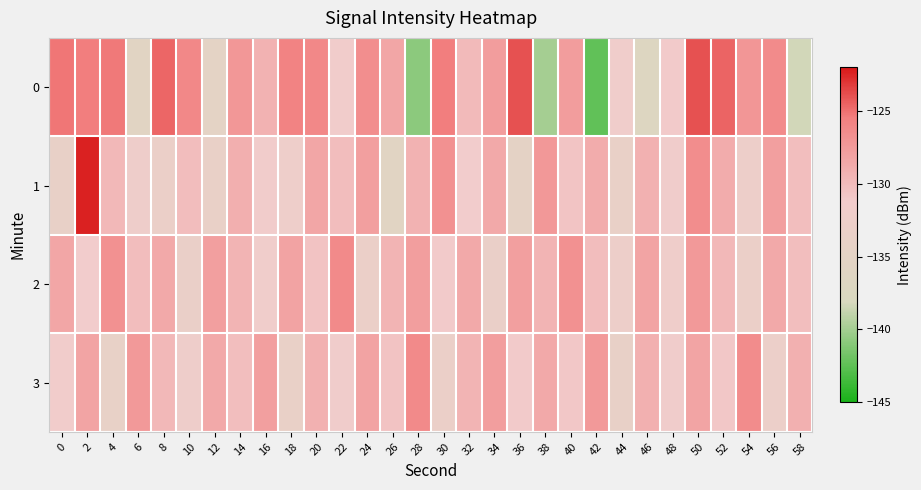

Reading left to right, list all the values displayed in this chart.

0: 0=-125.2	2=-125.4	4=-125.2	6=-135.8	8=-124.7	10=-126.2	12=-135.0	14=-127.3	16=-129.3	18=-125.8	20=-126.2	22=-131.4	24=-126.6	26=-128.5	28=-140.9	30=-125.4	32=-129.8	34=-127.7	36=-124.0	38=-139.9	40=-127.7	42=-142.3	44=-131.7	46=-136.7	48=-131.2	50=-123.9	52=-124.6	54=-127.2	56=-126.3	58=-138.3
1: 0=-133.8	2=-122.3	4=-129.8	6=-132.1	8=-132.9	10=-130.1	12=-133.5	14=-129.0	16=-131.4	18=-132.3	20=-128.5	22=-130.1	24=-127.9	26=-135.7	28=-129.3	30=-126.8	32=-131.2	34=-128.6	36=-134.9	38=-127.3	40=-130.7	42=-128.9	44=-133.5	46=-129.2	48=-131.7	50=-126.5	52=-128.9	54=-132.5	56=-127.9	58=-130.2
2: 0=-128.5	2=-131.2	4=-126.8	6=-130.1	8=-128.6	10=-133.2	12=-127.9	14=-129.5	16=-131.8	18=-128.1	20=-130.6	22=-126.2	24=-132.9	26=-129.5	28=-127.8	30=-131.1	32=-128.6	34=-133.2	36=-127.9	38=-129.5	40=-126.8	42=-130.1	44=-132.6	46=-128.2	48=-131.9	50=-127.5	52=-129.8	54=-133.1	56=-128.6	58=-130.2
3: 0=-131.5	2=-128.2	4=-133.9	6=-127.5	8=-129.8	10=-132.1	12=-128.6	14=-130.2	16=-127.9	18=-133.5	20=-129.2	22=-131.7	24=-128.1	26=-130.6	28=-126.2	30=-132.9	32=-129.5	34=-127.8	36=-131.1	38=-128.6	40=-130.9	42=-127.5	44=-133.8	46=-129.1	48=-131.6	50=-128.2	52=-130.9	54=-126.5	56=-132.8	58=-129.1